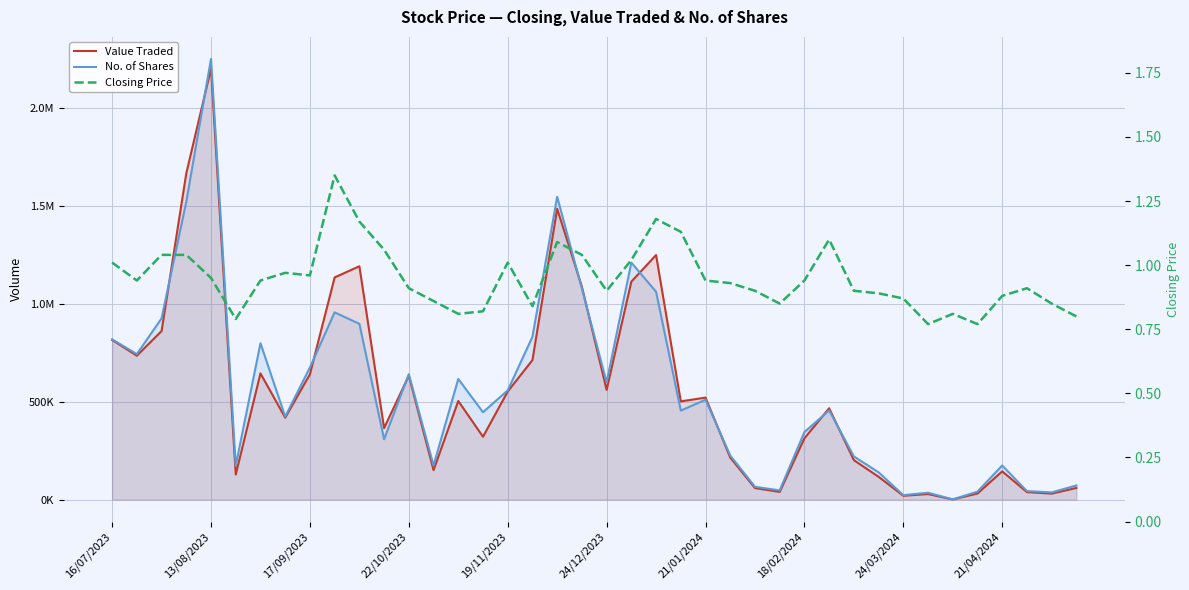

What is the sum of all Value Traded values?

21944574.0